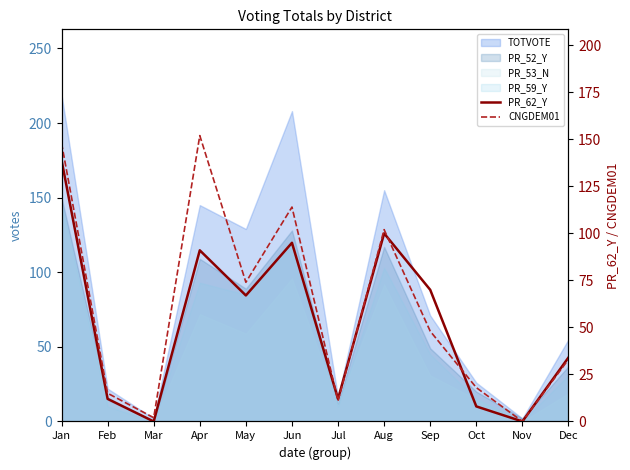

At which category is the sum across all series the highest?

Jan